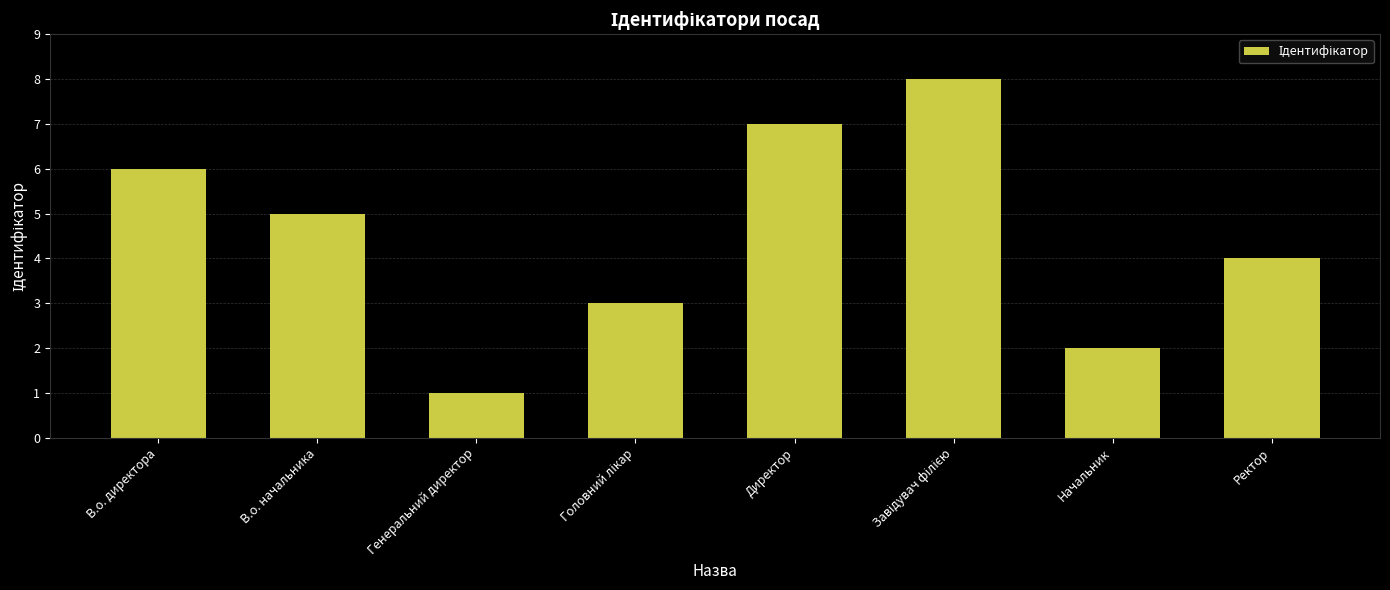

What is the change in value from В.о. начальника to Генеральний директор?

-4